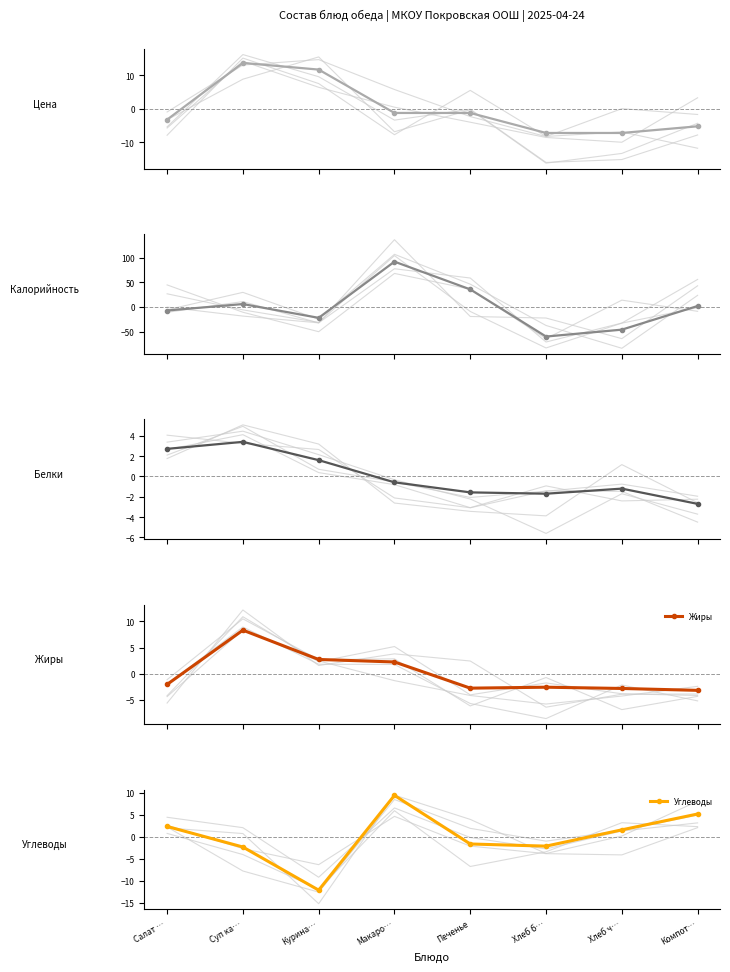

How many positive values does the Калорийность series have?

4